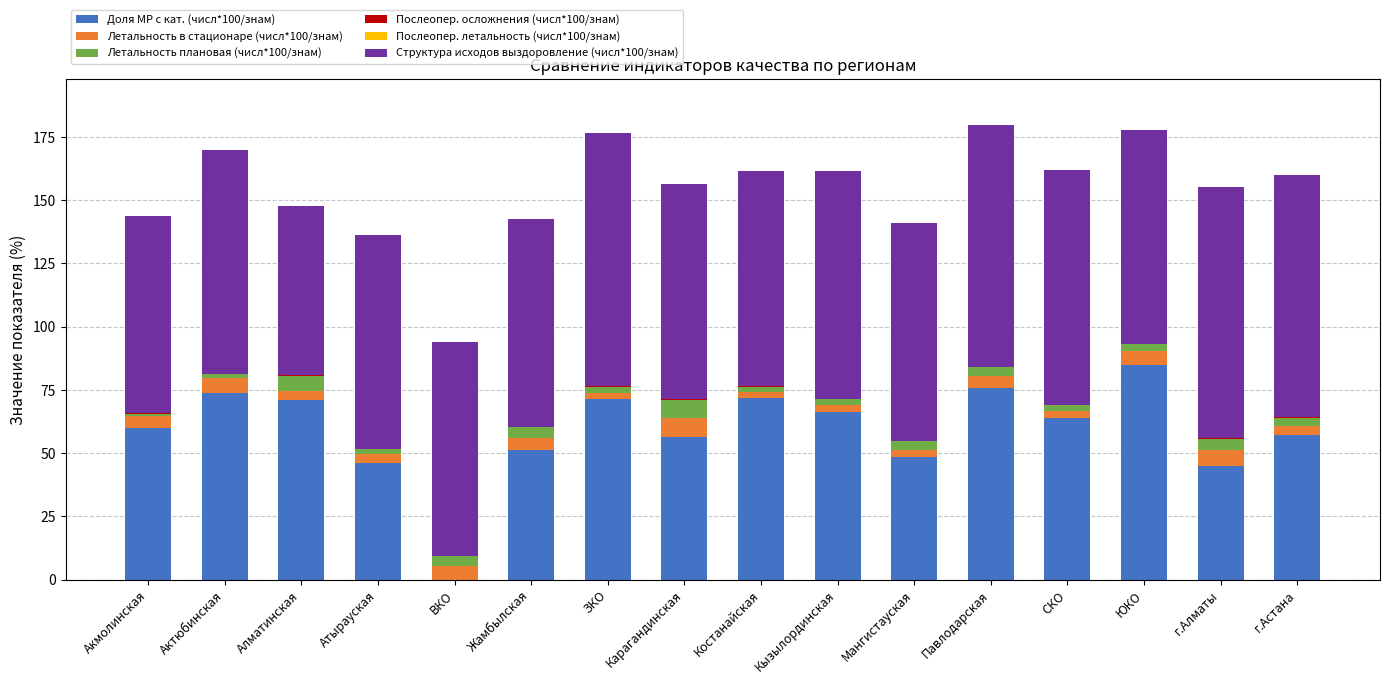

What is the difference between the Доля МР с кат. (числ*100/знам) values at г.Алматы and г.Астана?

12.4